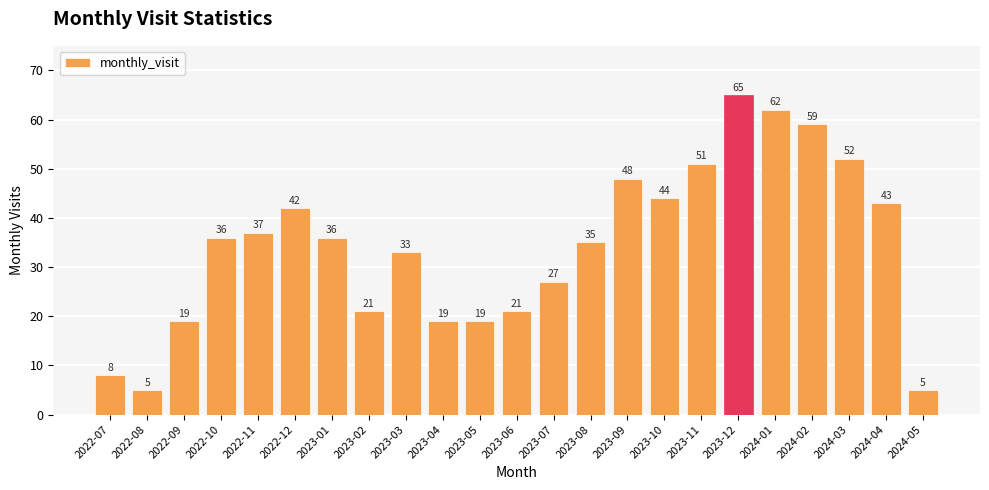

What is the average value?

34